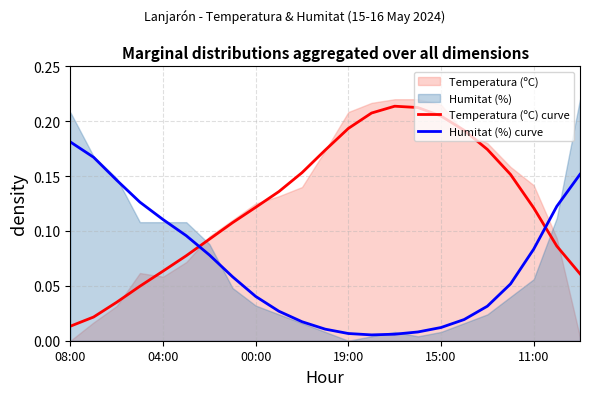

True or false: Humitat (%) curve and Temperatura (ºC) curve cross at least once.

True